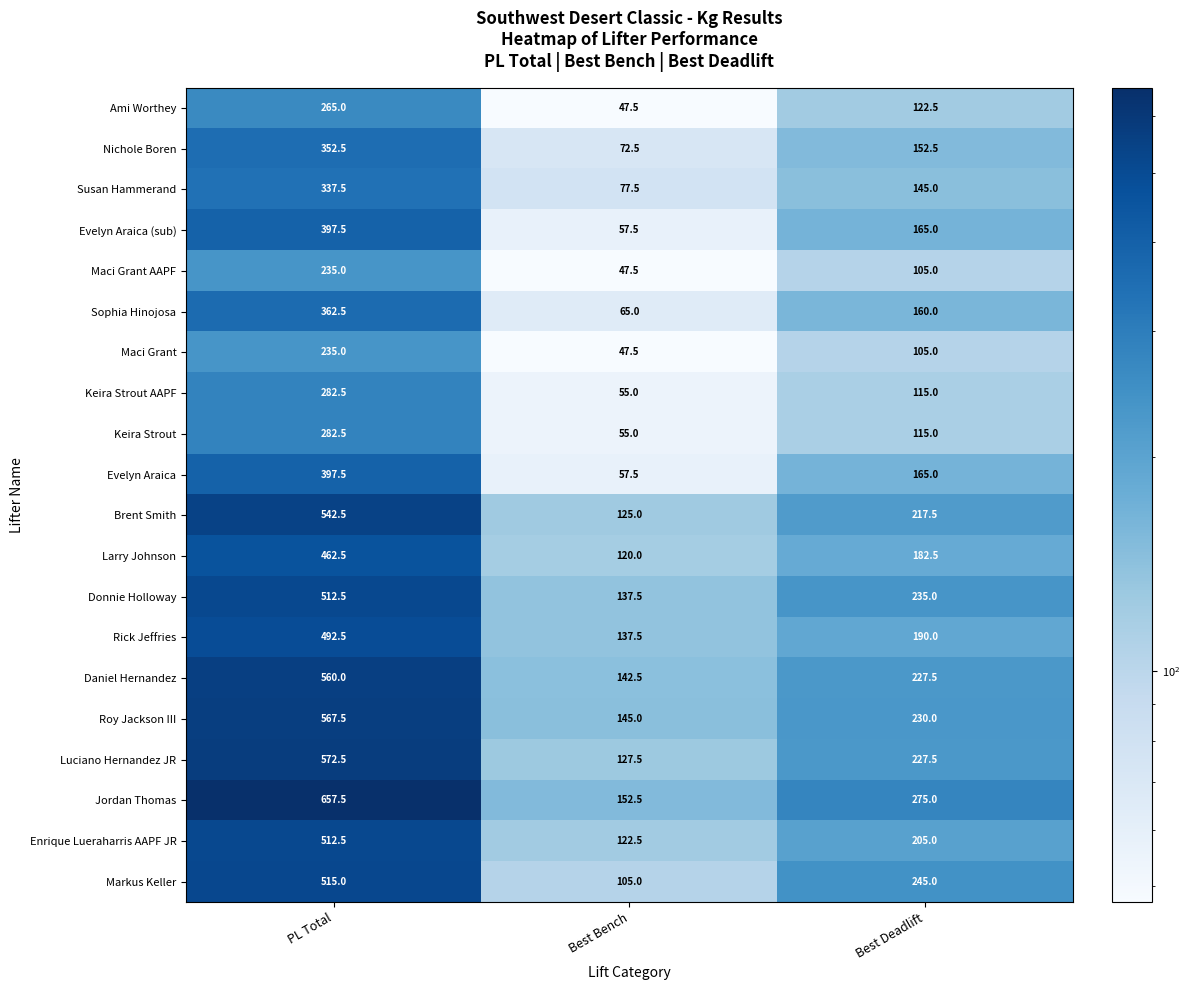

What is the sum of the Larry Johnson values at PL Total and Best Deadlift?

645.0